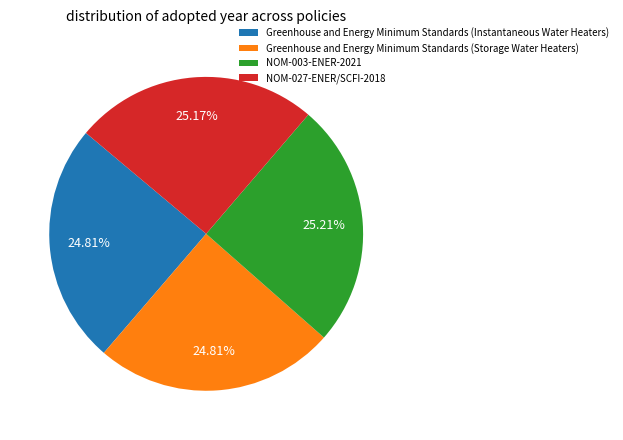

To the nearest percent, what percentage of the pie is Greenhouse and Energy Minimum Standards (Instantaneous Water Heaters)?

25%